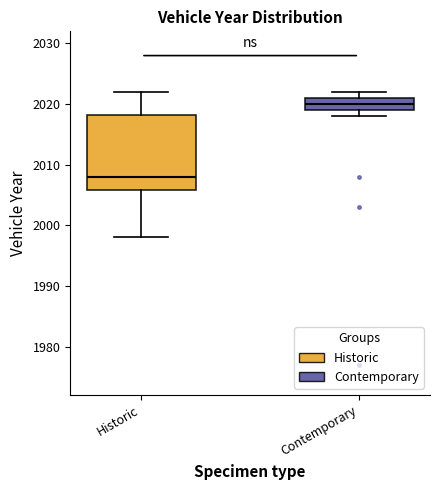

Where is the upper edge of the box for Contemporary on the y-axis? The values are not printed on the chart, so give them approximately, as read against the axis.

2021